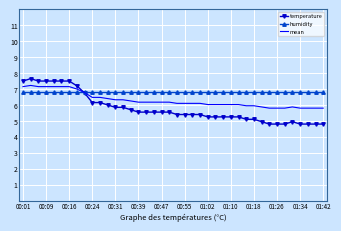

Rank the series by their average value, from highest to lowest.

humidity, mean, temperature